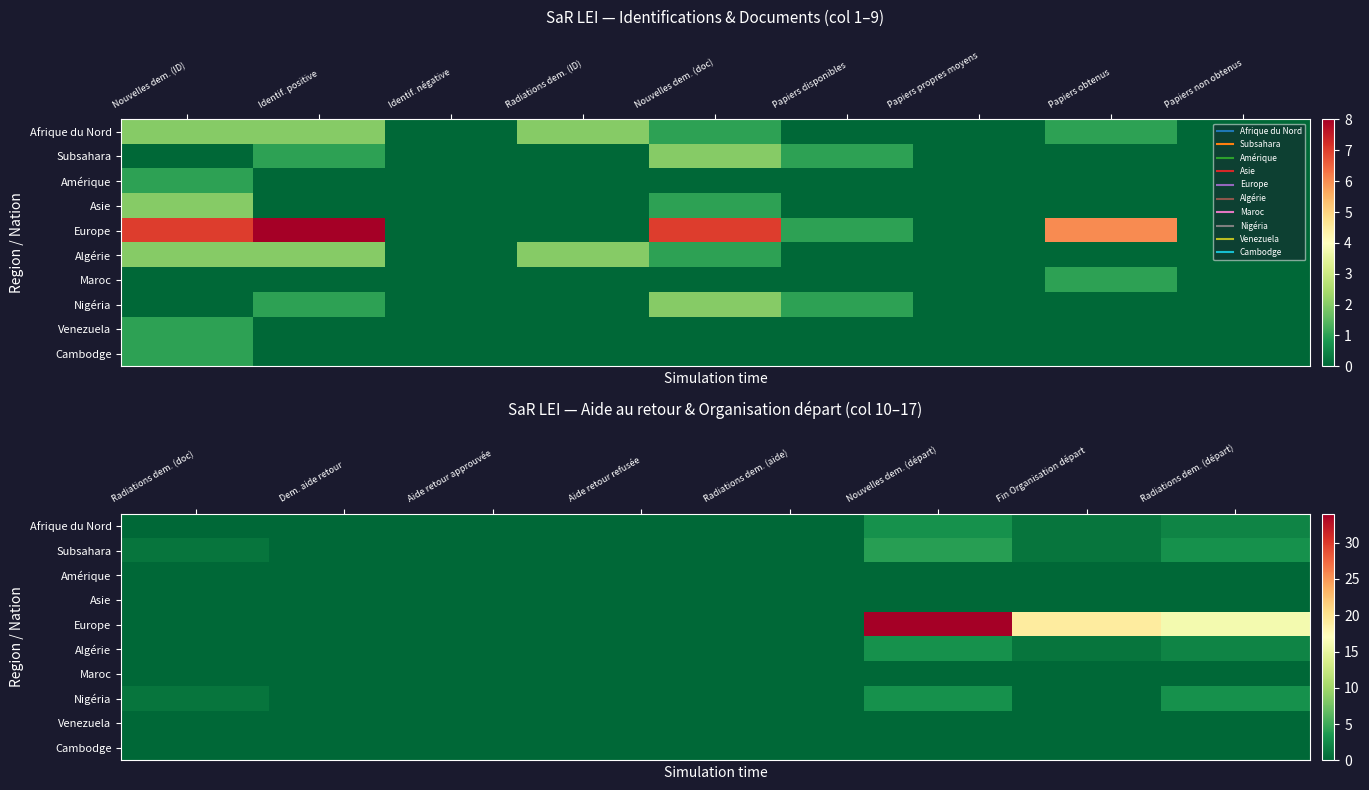

At which label does Nigéria reach its minimum?

Dem. aide retour